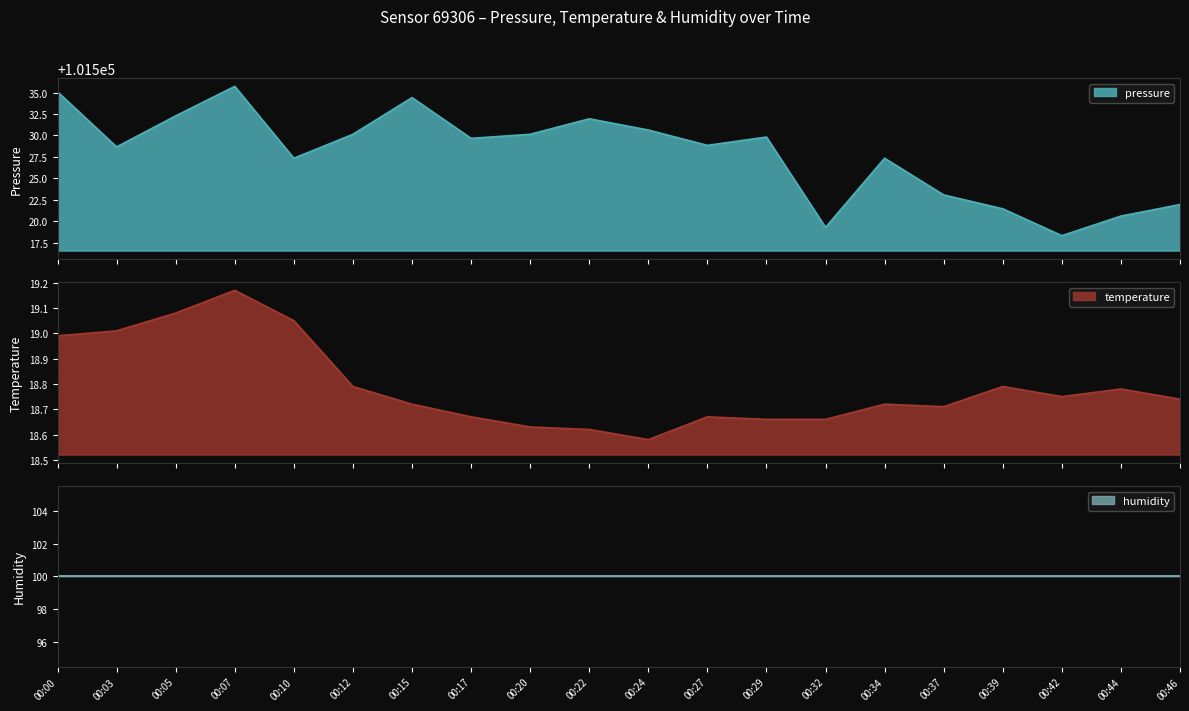

What is the total value across all series at 00:27?

101547.5